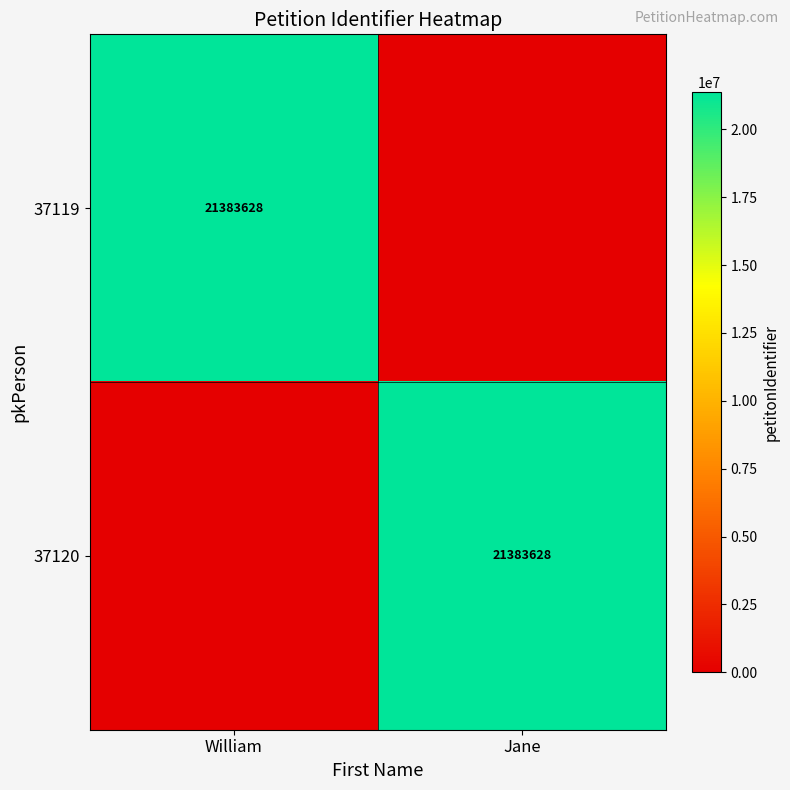

What is the difference between the highest and lowest values at Jane?

21383628